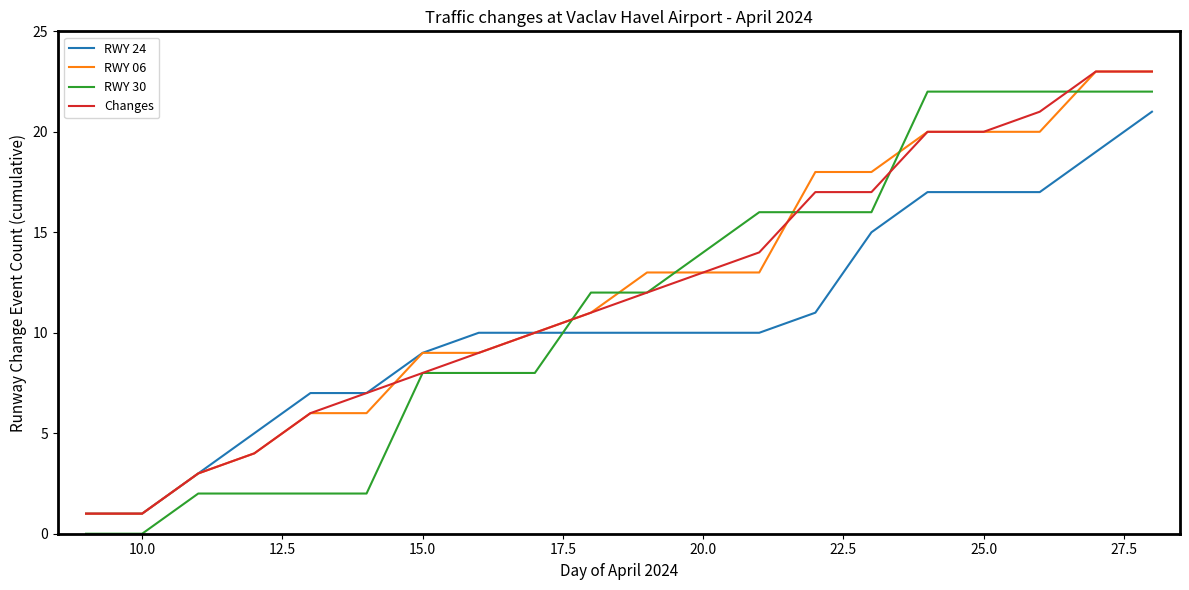

What is the maximum value shown in the chart?

23